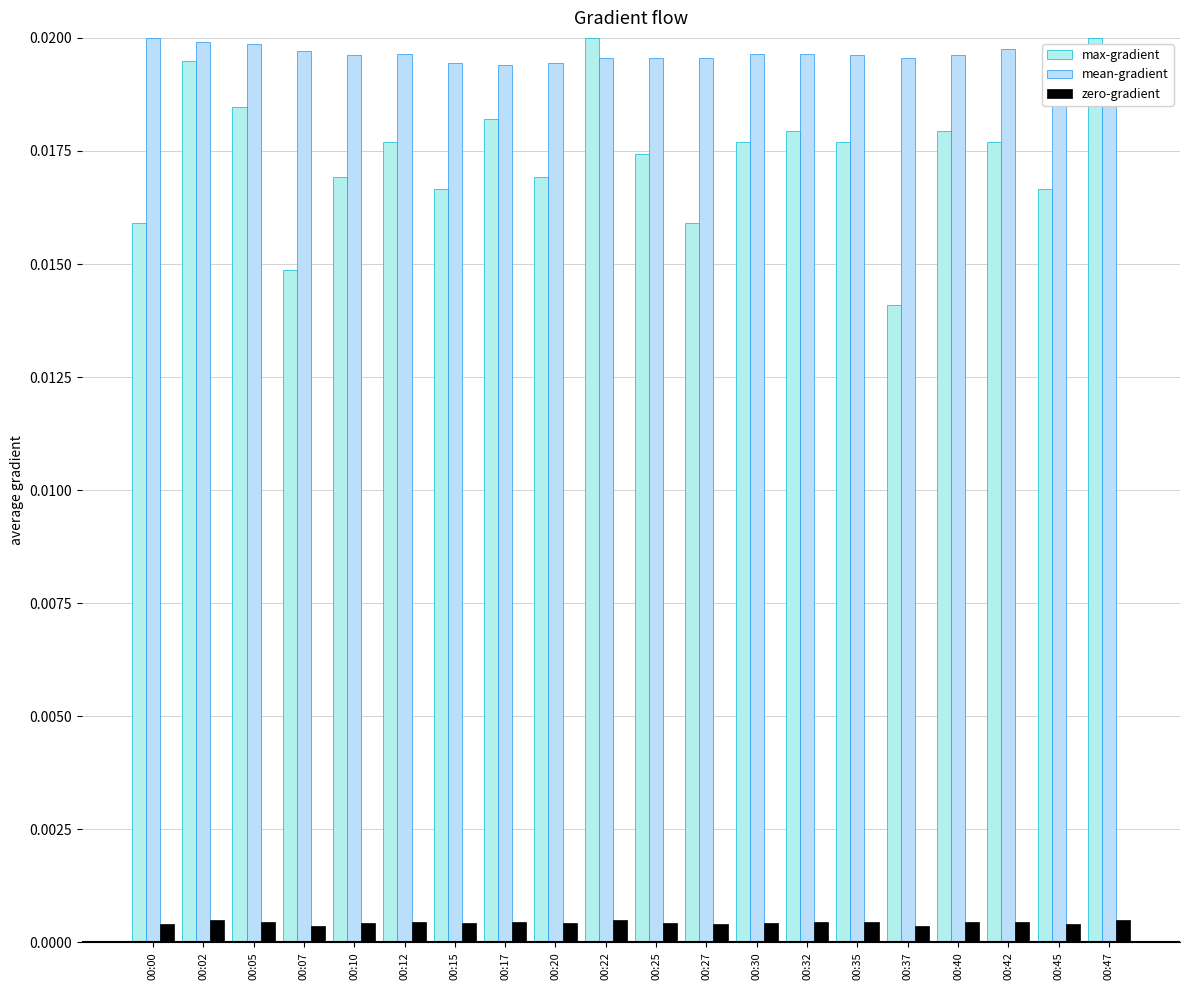

How many max-gradient values are between 0 and 1?

20